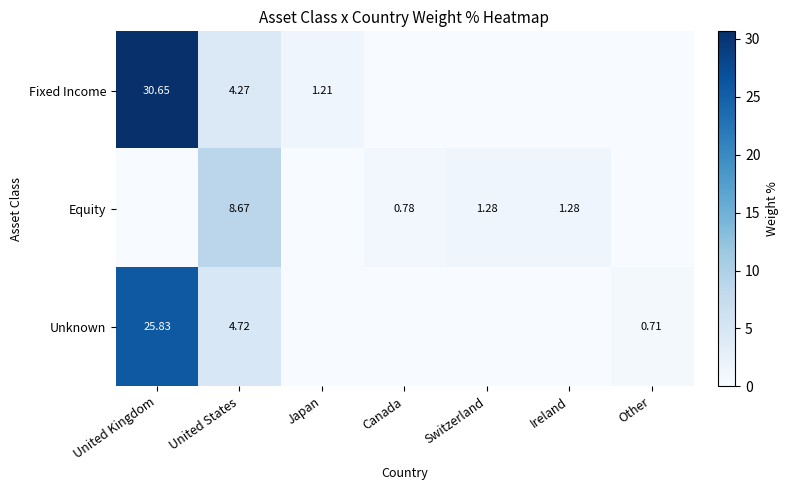

Is the value of Equity at Switzerland greater than the value of Unknown at United Kingdom?

No